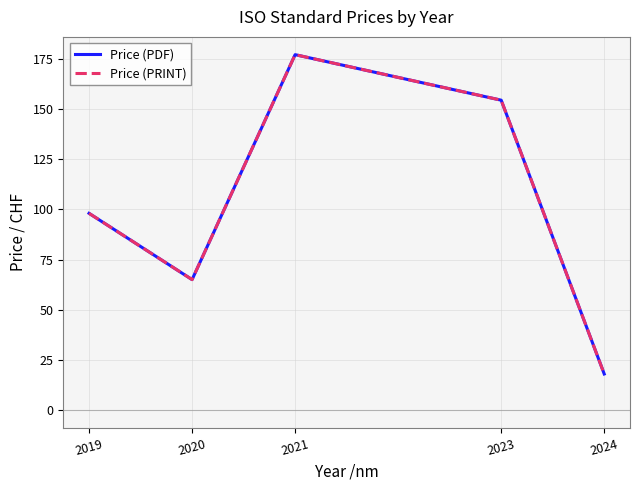

Reading left to right, list all the values displayed in this chart.

Price (PDF): 98.0	65.0	177.0	154.3	18.0
Price (PRINT): 98.0	65.0	177.0	154.3	18.0